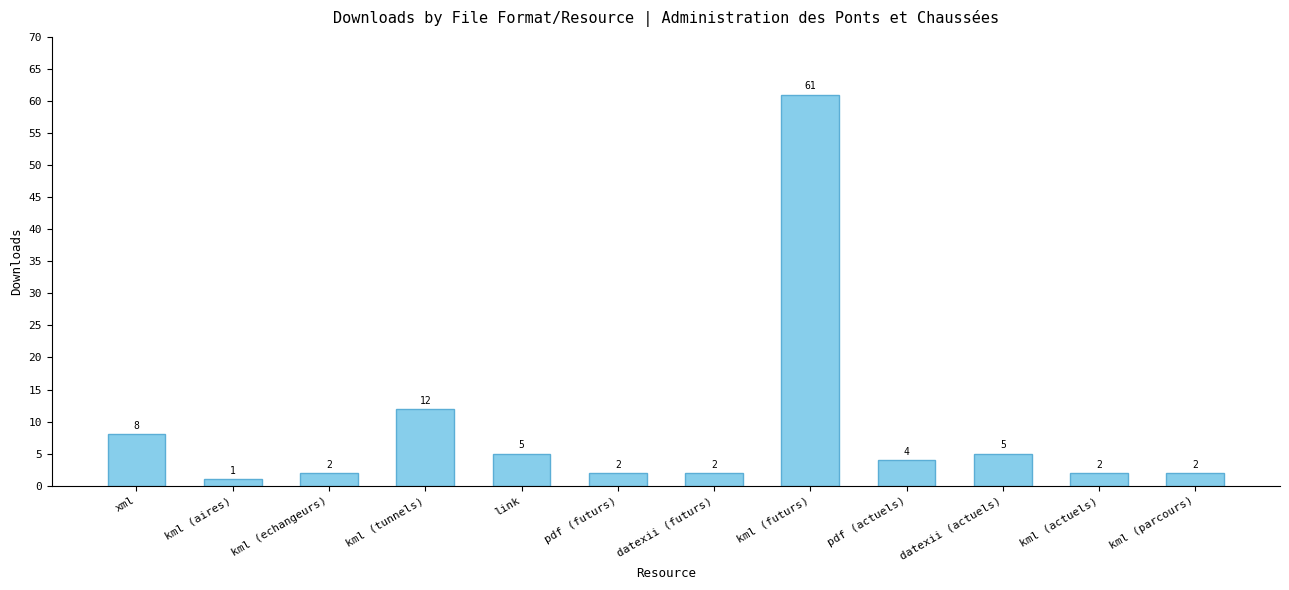

Approximately how many times larger is the value at kml (aires) compared to kml (actuels)?

0.5